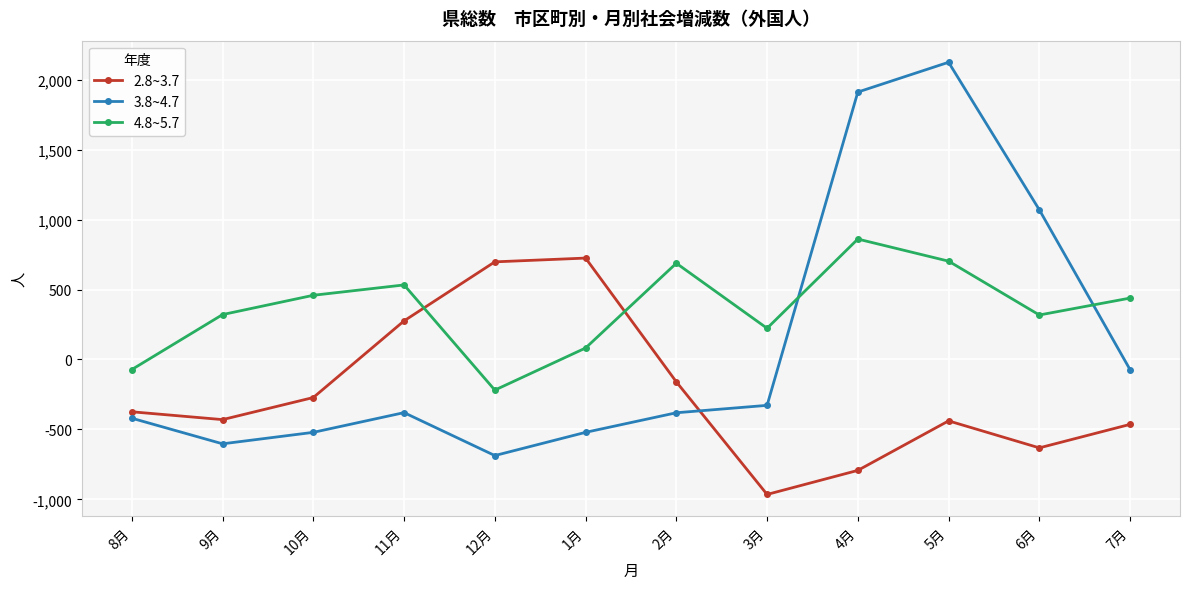

True or false: 4.8~5.7 has more than 1 points higher than both neighbors.

True